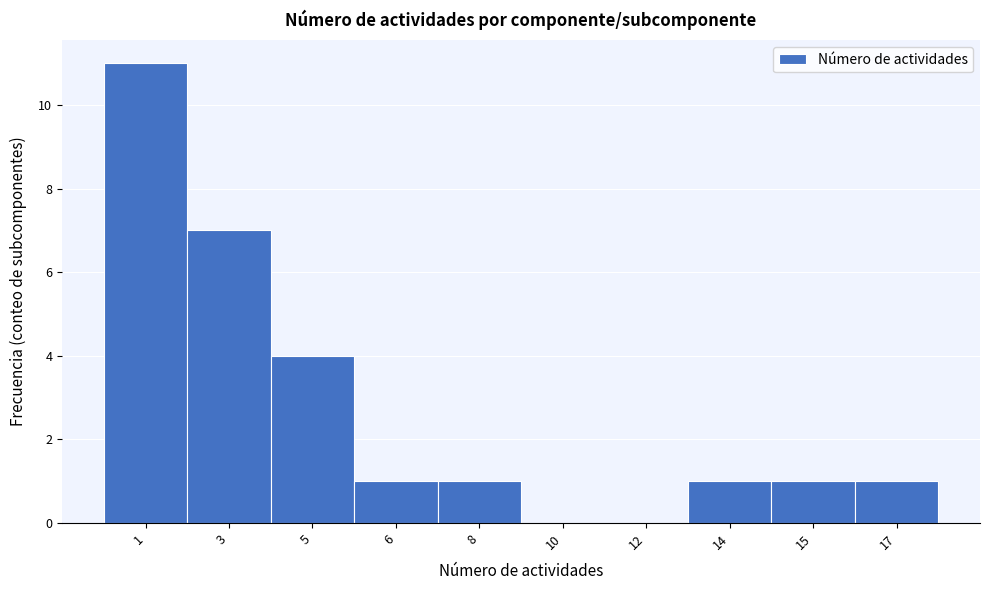

Reading right to left, list all the values displayed in this chart.

17=1	15=1	14=1	12=0	10=0	8=1	6=1	5=4	3=7	1=11